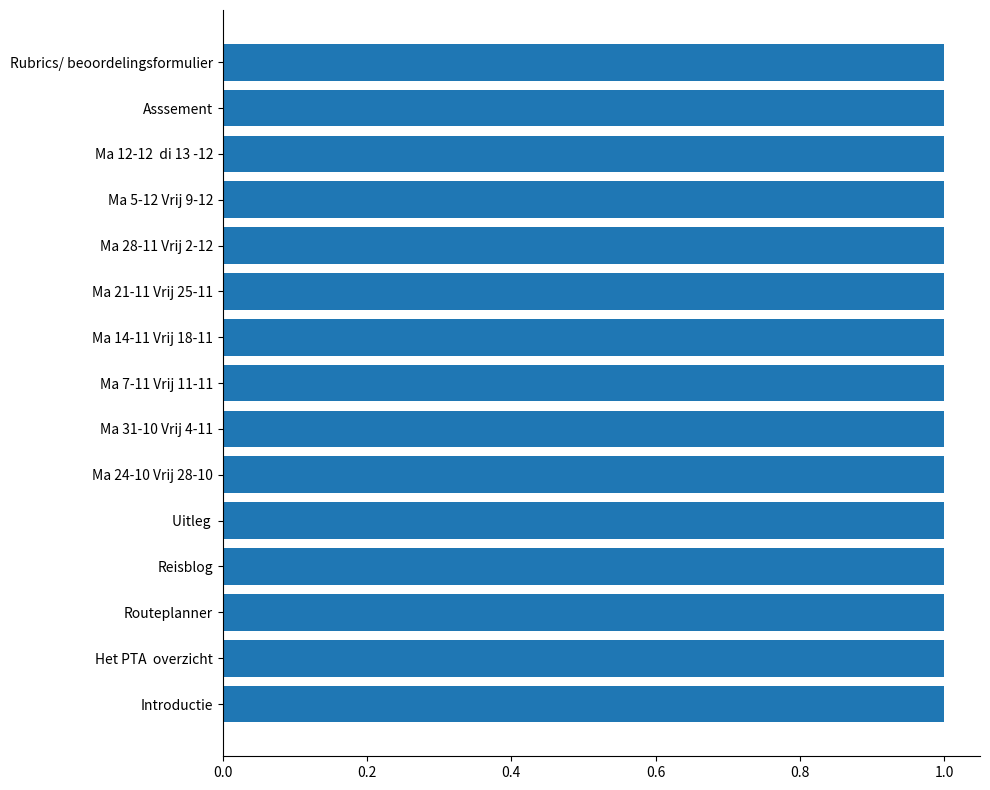

True or false: the data shows 0.2 at Reisblog.

False